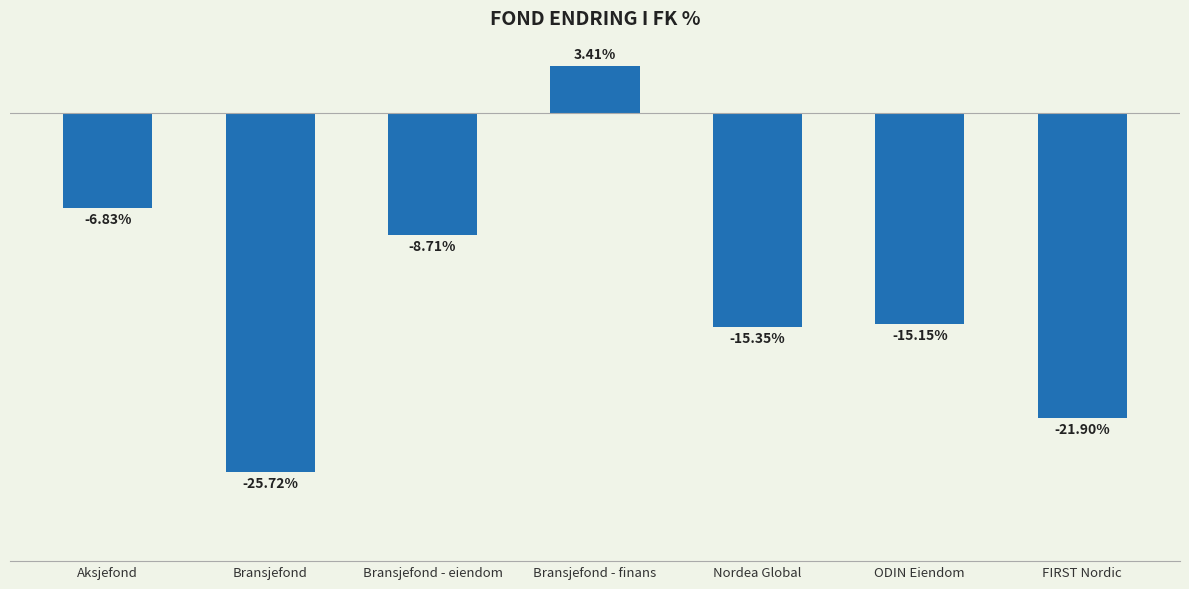

Which has a higher value, Bransjefond or ODIN Eiendom?

ODIN Eiendom